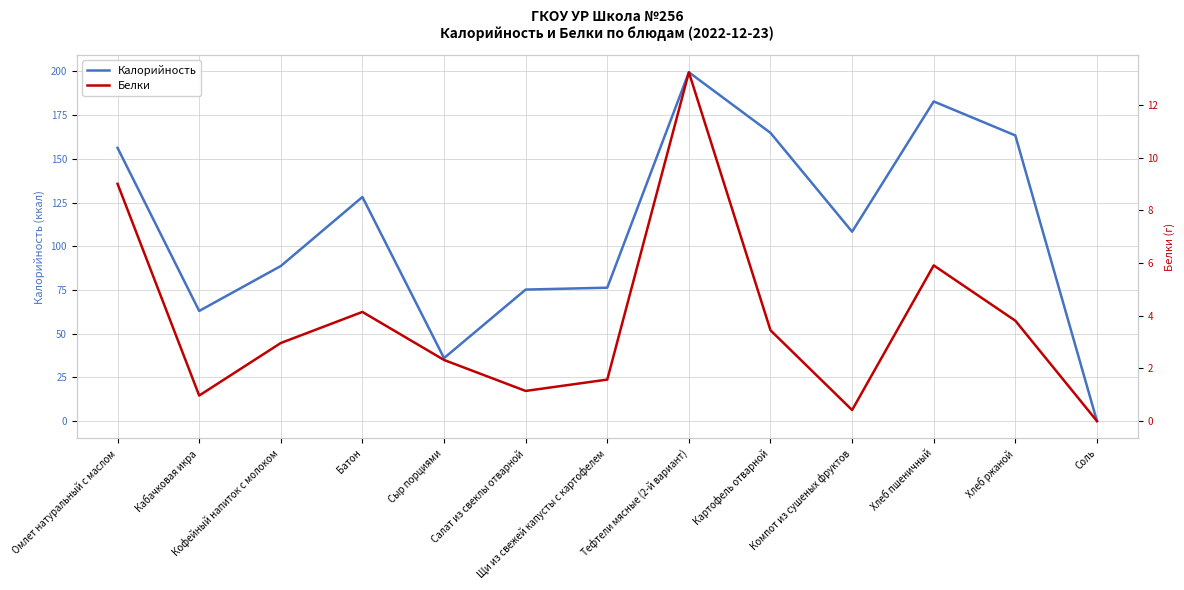

True or false: Белки and Калорийность cross at least once.

False